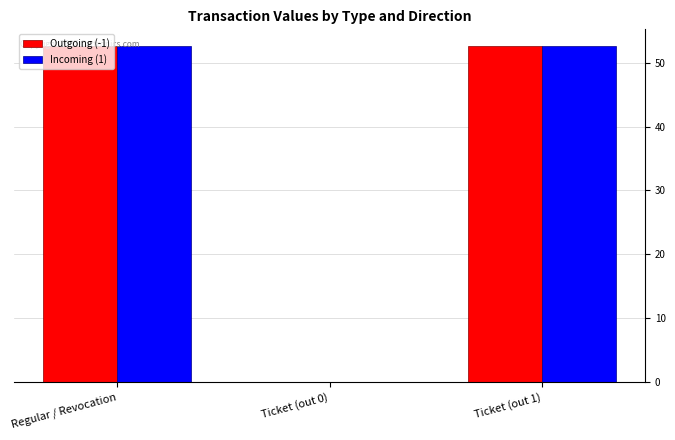

What is the greatest value displayed?

52.6